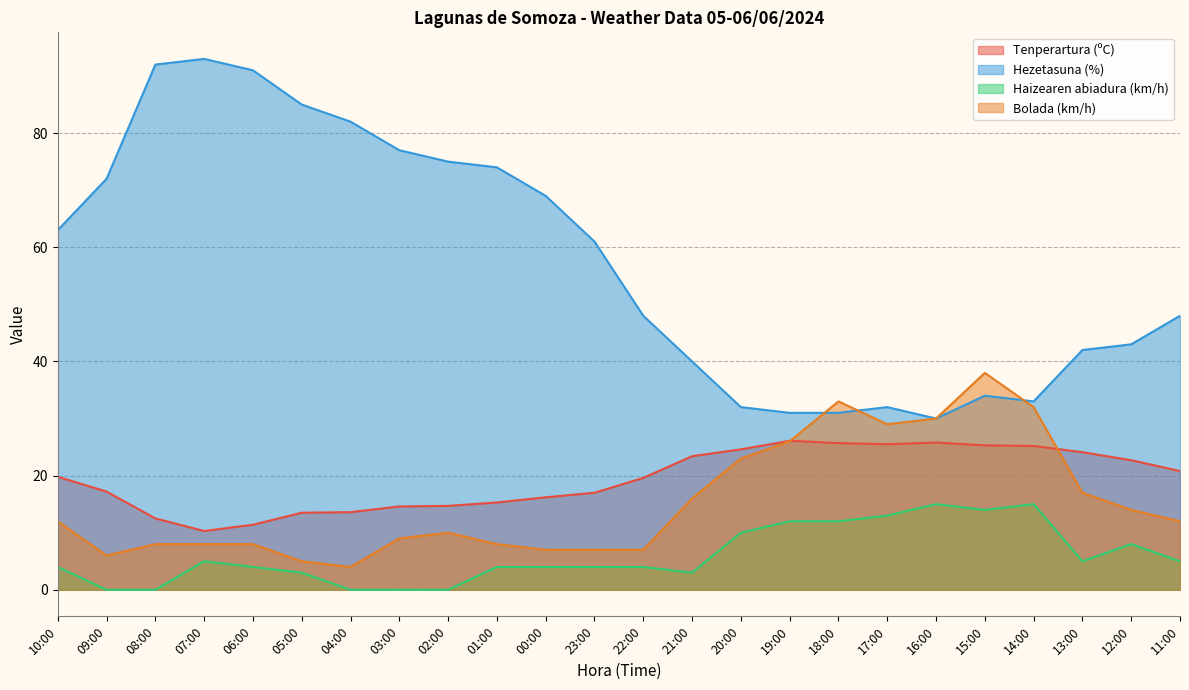

True or false: Hezetasuna (%) and Haizearen abiadura (km/h) cross at least once.

False